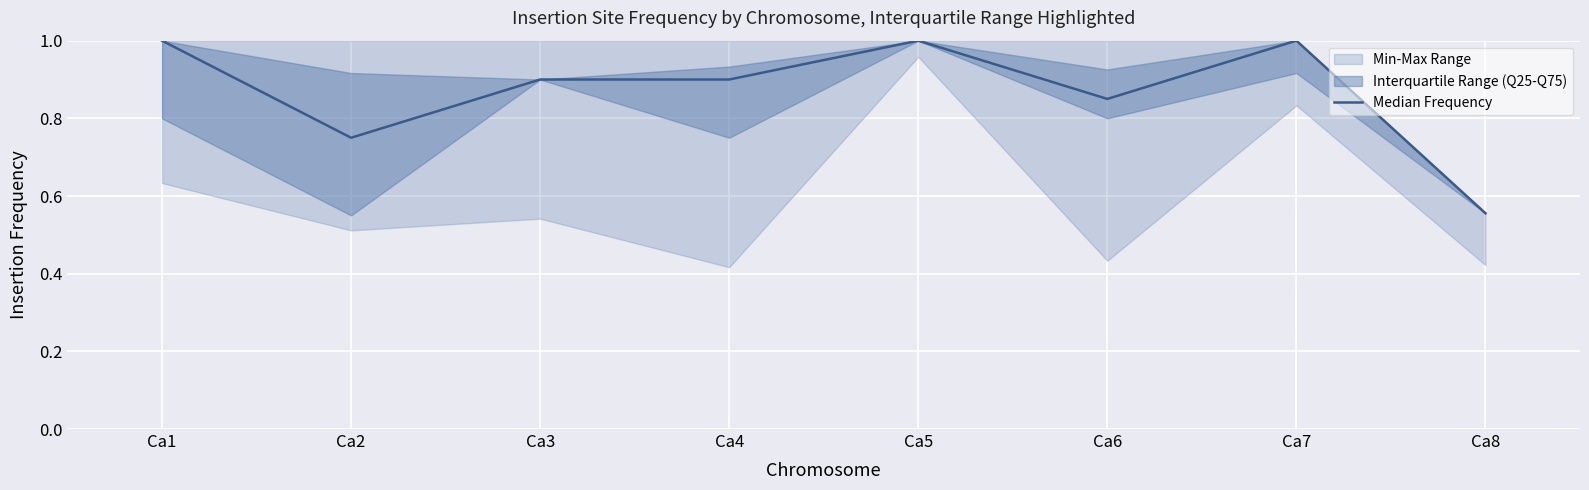

Reading left to right, extract all data points from this chart.

1.0	0.8	0.9	0.9	1.0	0.8	1.0	0.6